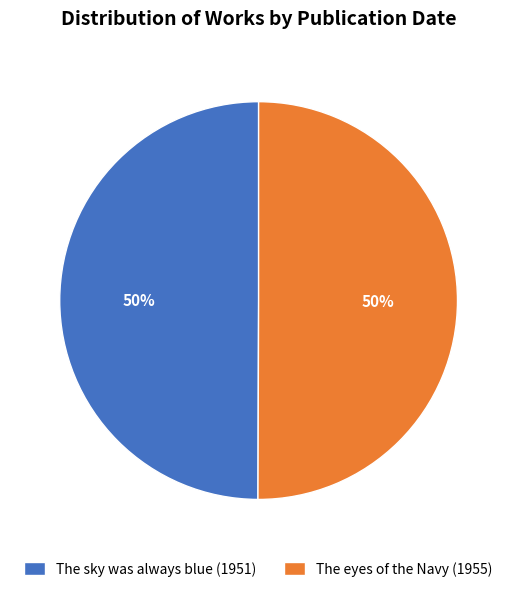

What is the ratio of the value at The eyes of the Navy (1955) to the value at The sky was always blue (1951)?

1.0